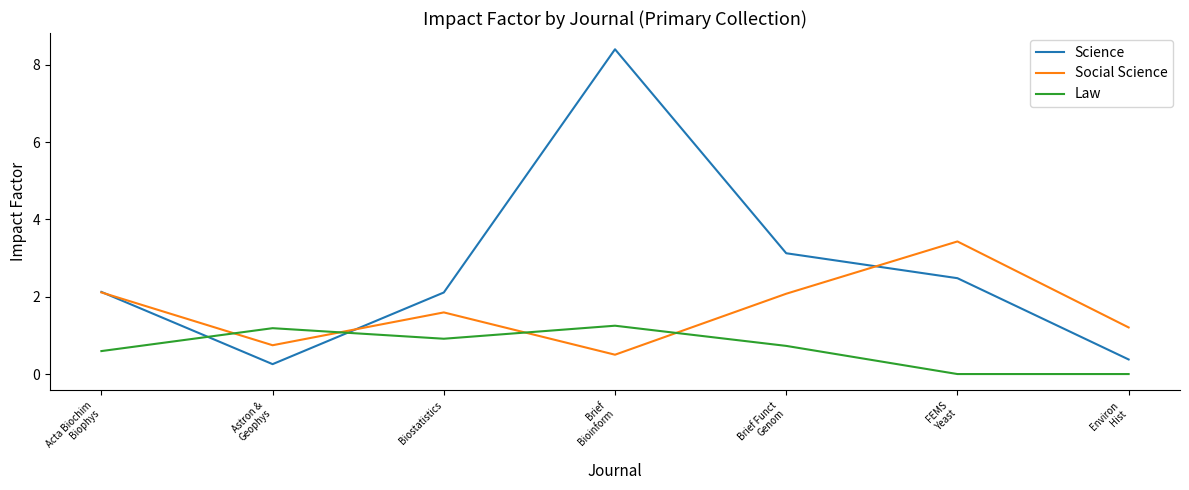

True or false: Law has more than 0 points higher than both neighbors.

True